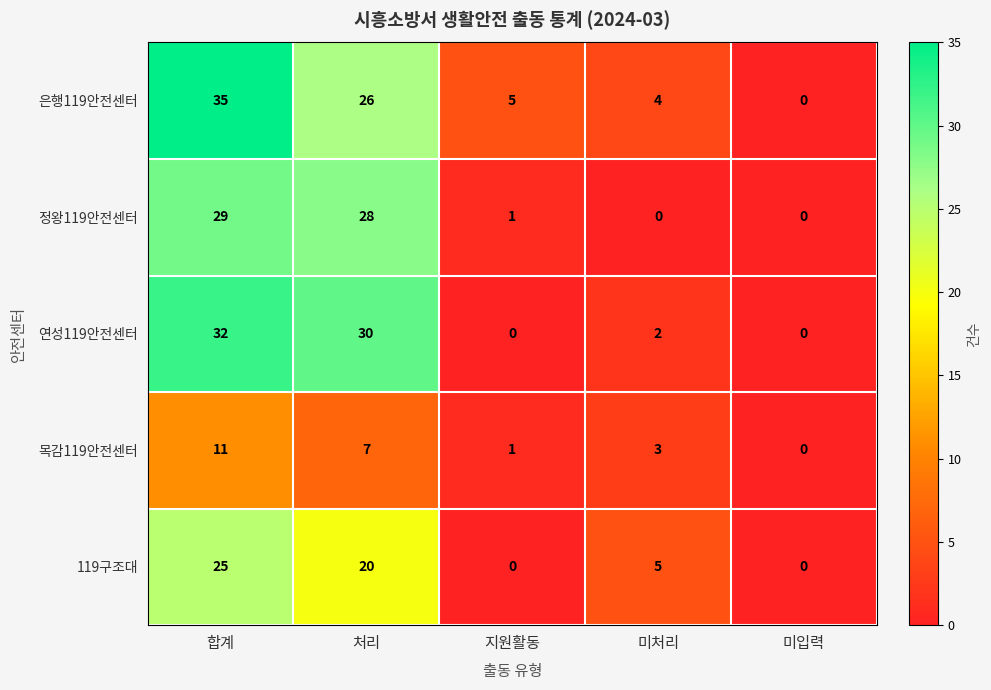

Rank the series by their maximum value, from lowest to highest.

목감119안전센터, 119구조대, 정왕119안전센터, 연성119안전센터, 은행119안전센터